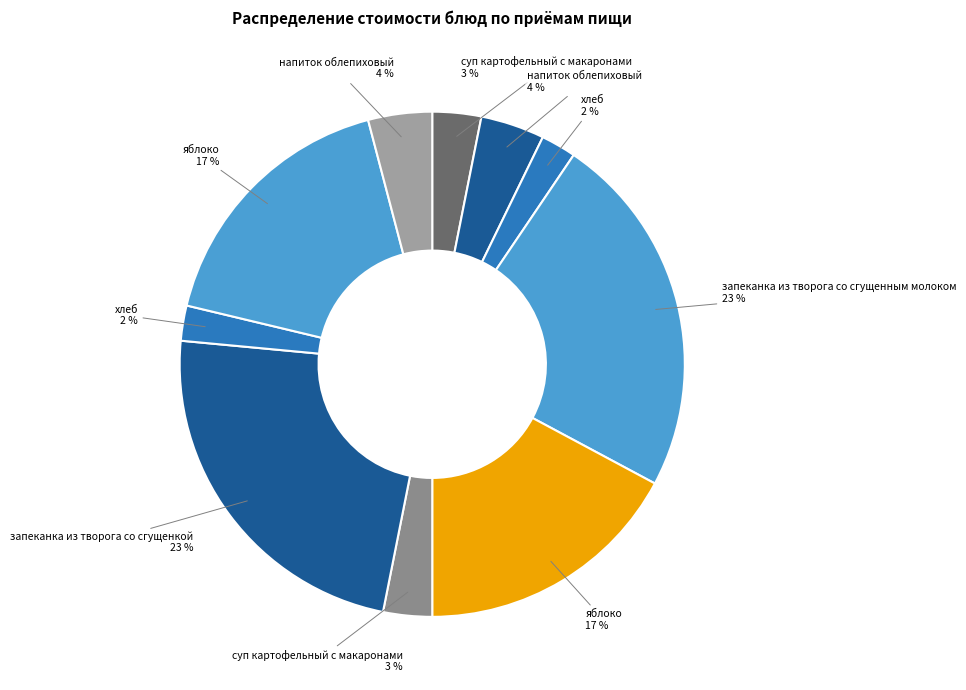

How many segments does this pie chart have?

10